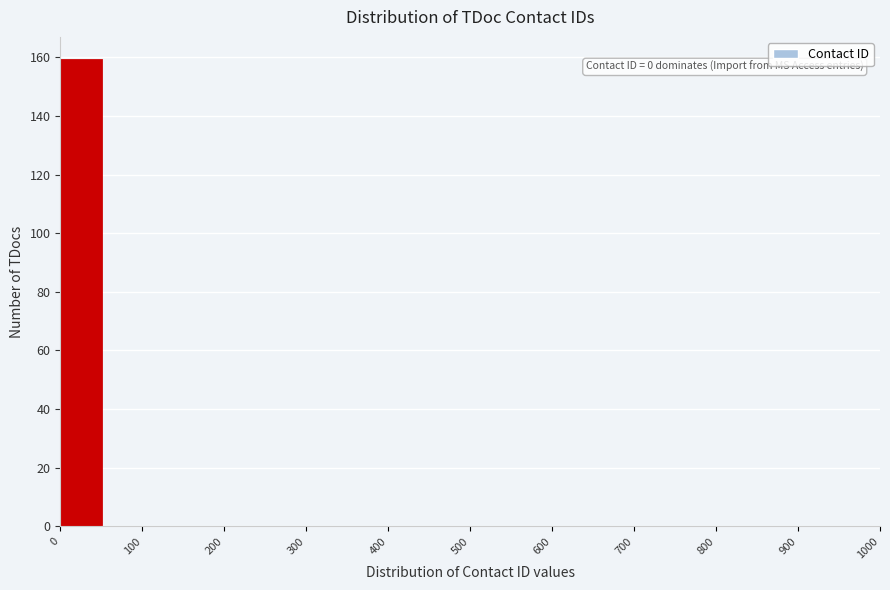

Which range on the x-axis has the tallest bar?

0 to 50